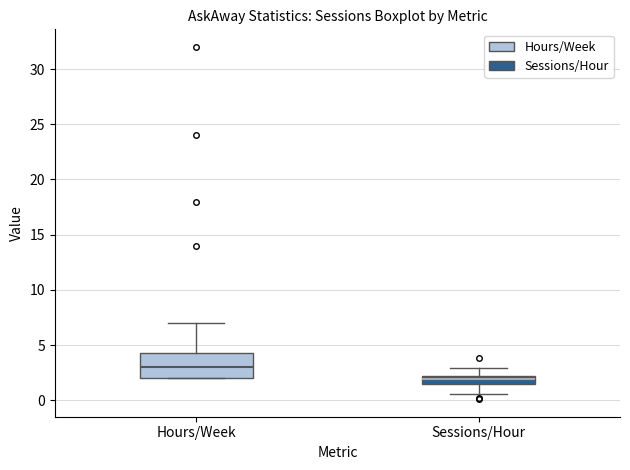

Which box's median line is the lowest?

Sessions/Hour